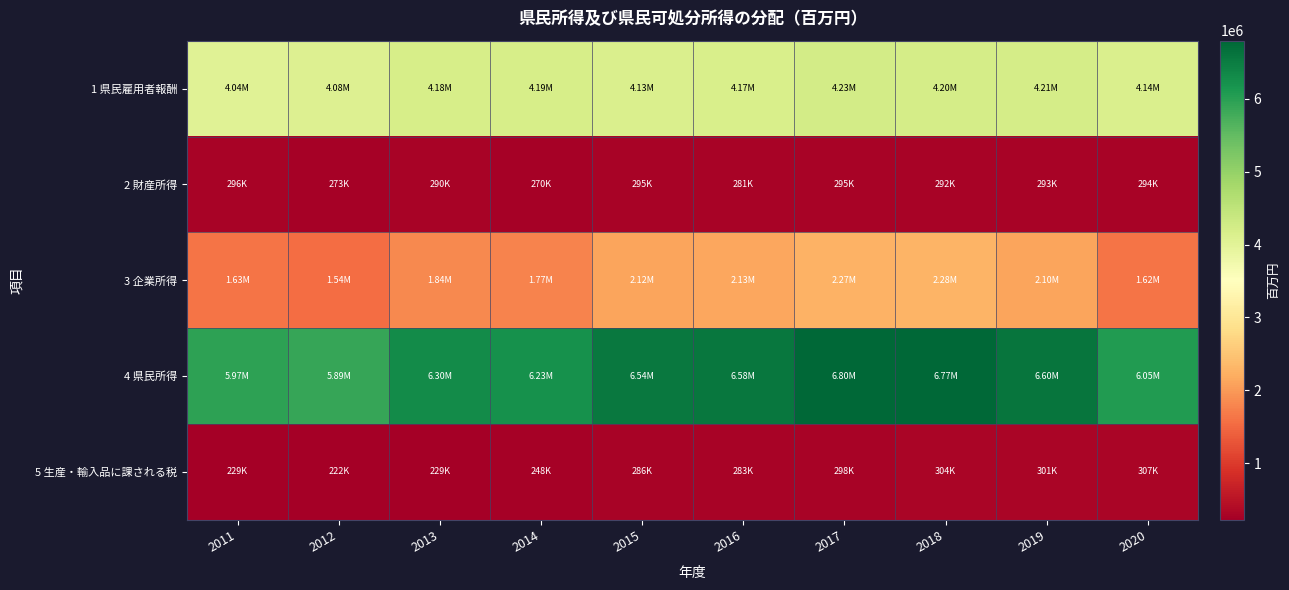

What is the maximum value shown in the chart?

6799273.7